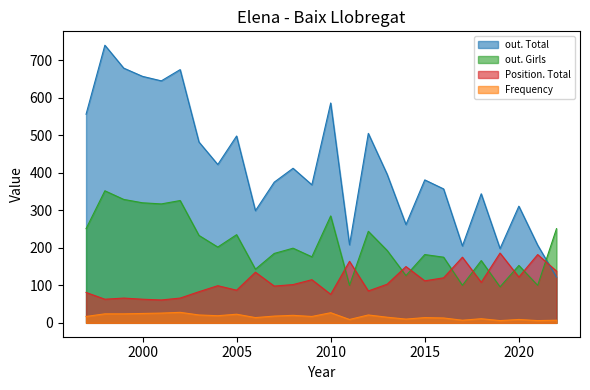

At 2008, list the series in order from largest to smallest.

out. Total, out. Girls, Position. Total, Frequency